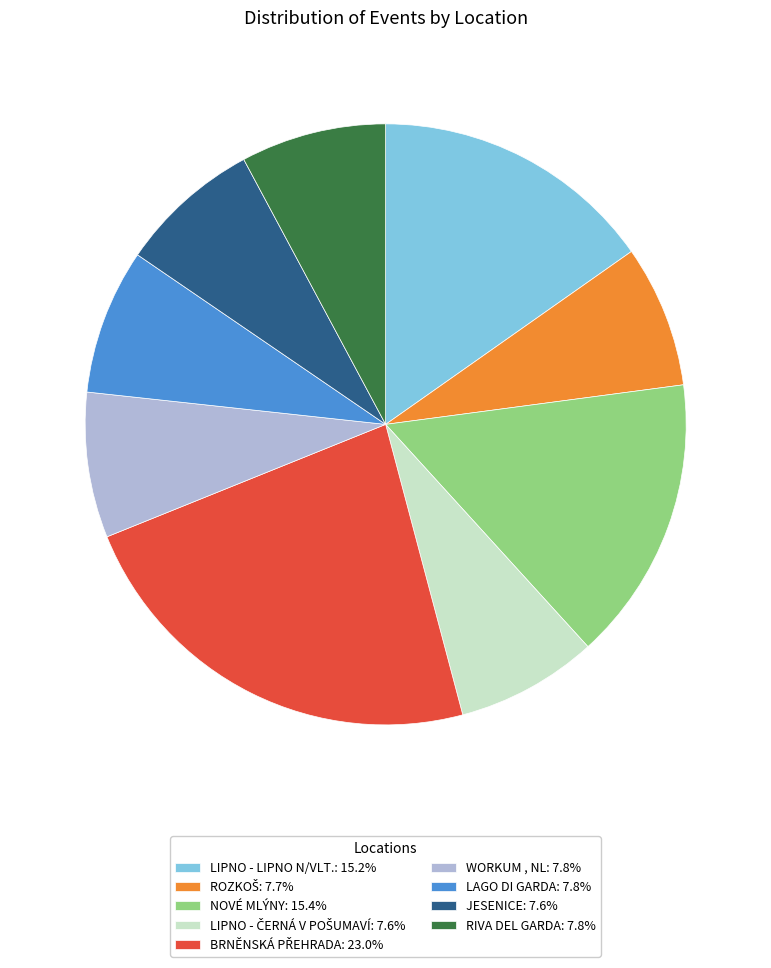

Is there any slice that represents more than half of the pie?

No